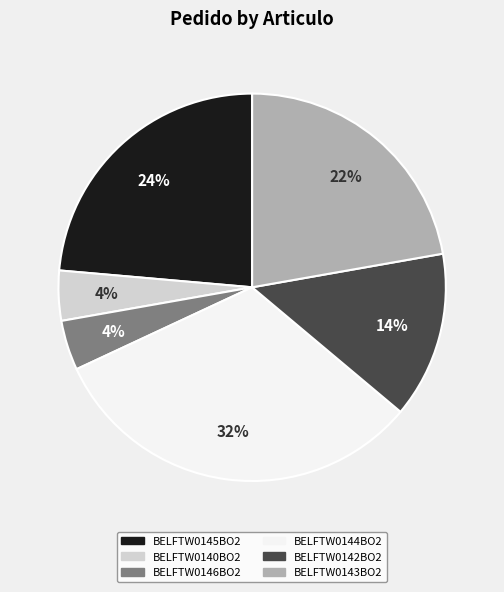

What is the ratio of the value at BELFTW0146BO2 to the value at BELFTW0140BO2?

1.0